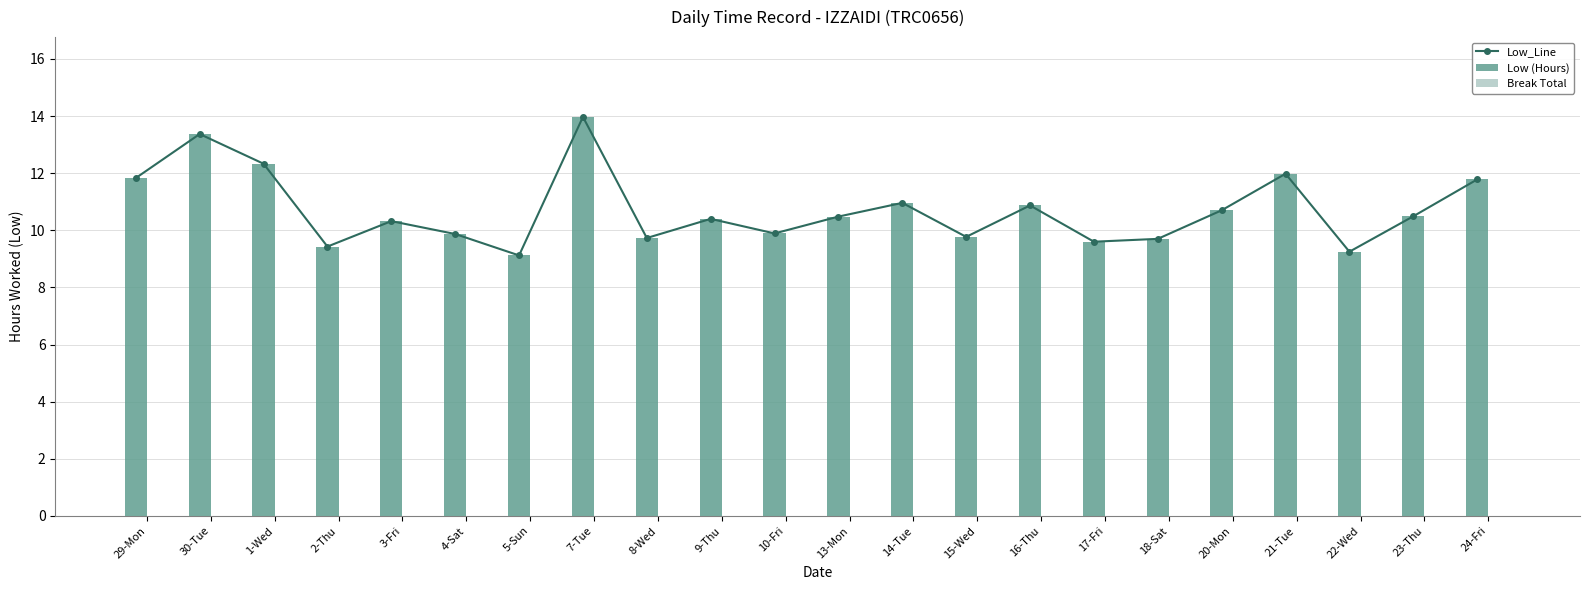

What is the label of the 7th bar from the right?

17-Fri